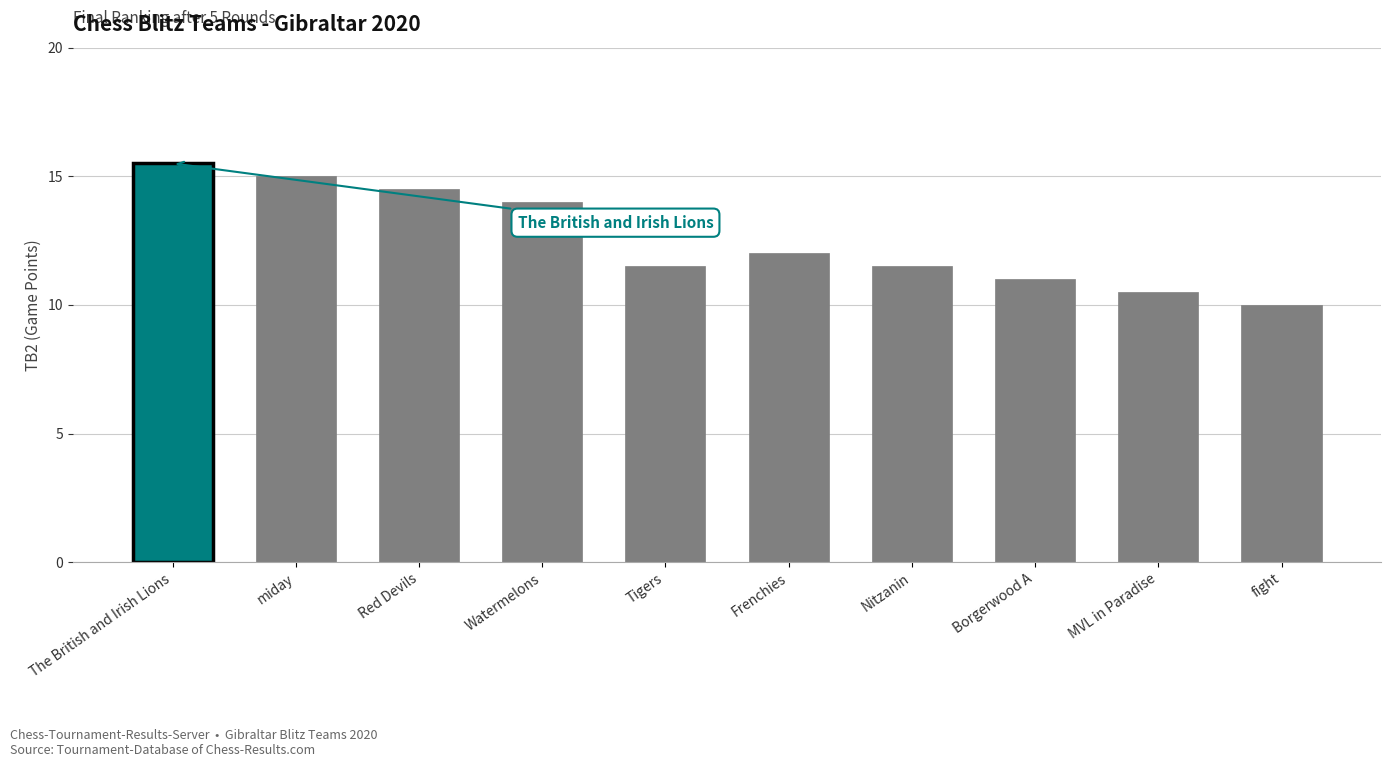

Which category has the lowest value across all series?

fight